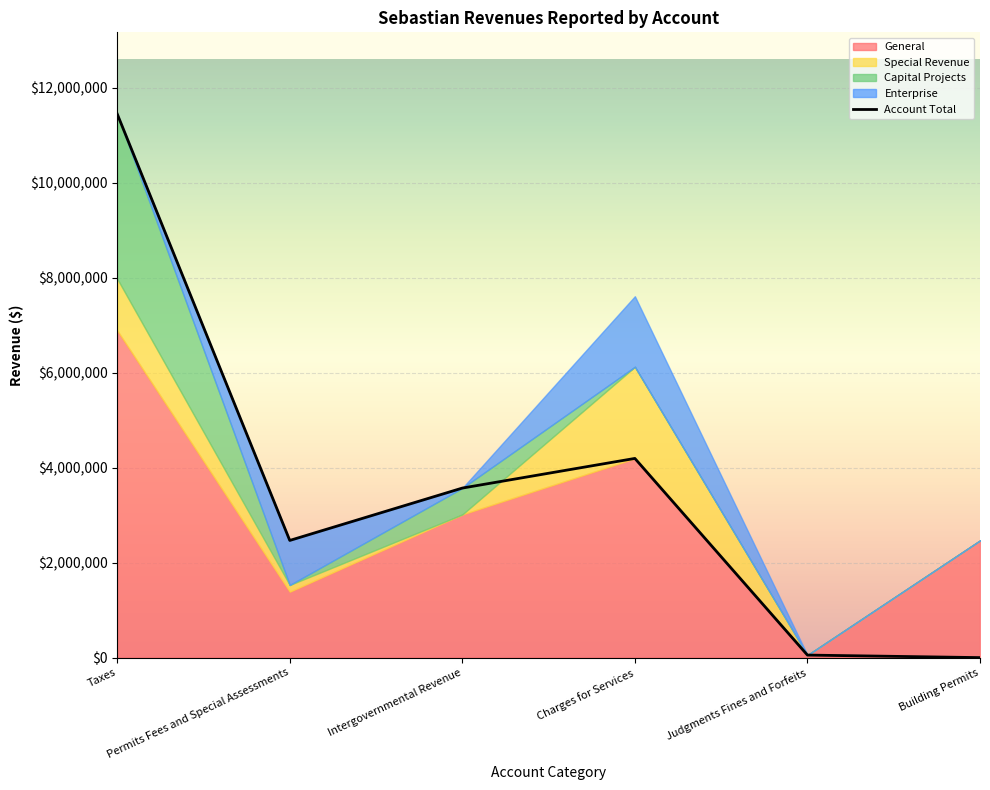

Rank the series at Building Permits from highest to lowest value.

General, Special Revenue, Capital Projects, Enterprise, Account Total